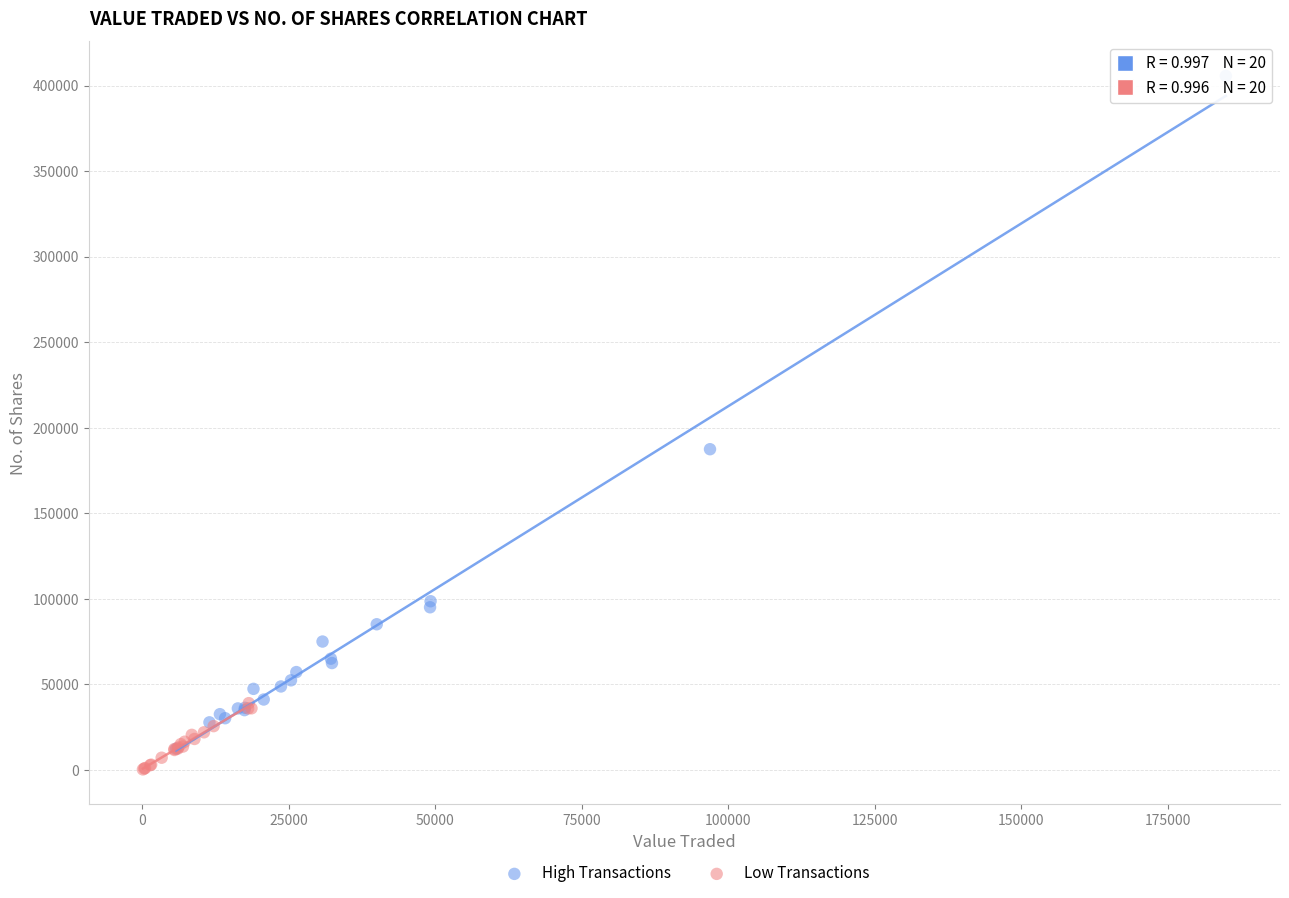

Which series contains the highest Y value?

High Transactions